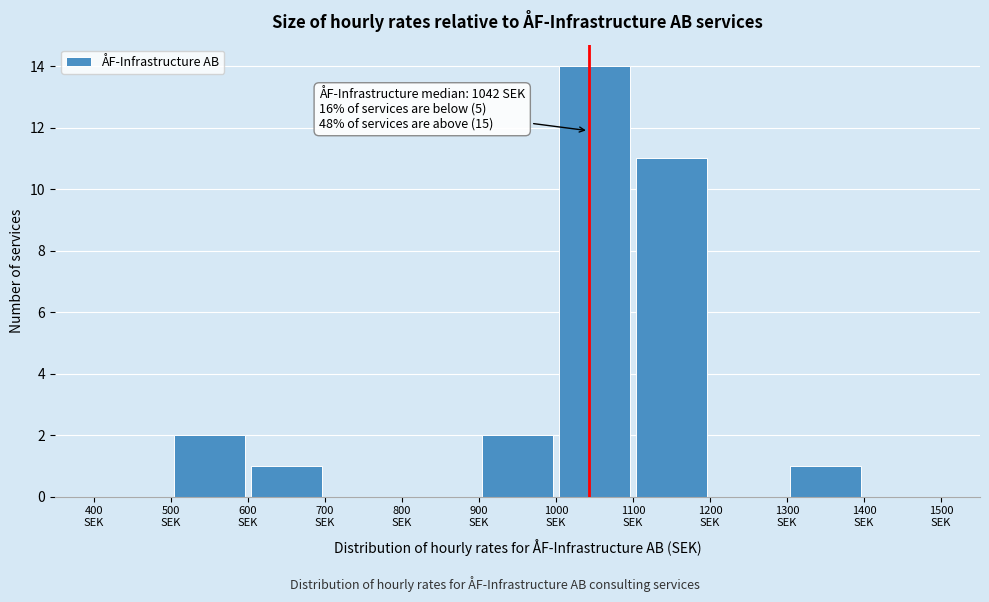

Over which range of the x-axis is the bar tallest?

1000 to 1100